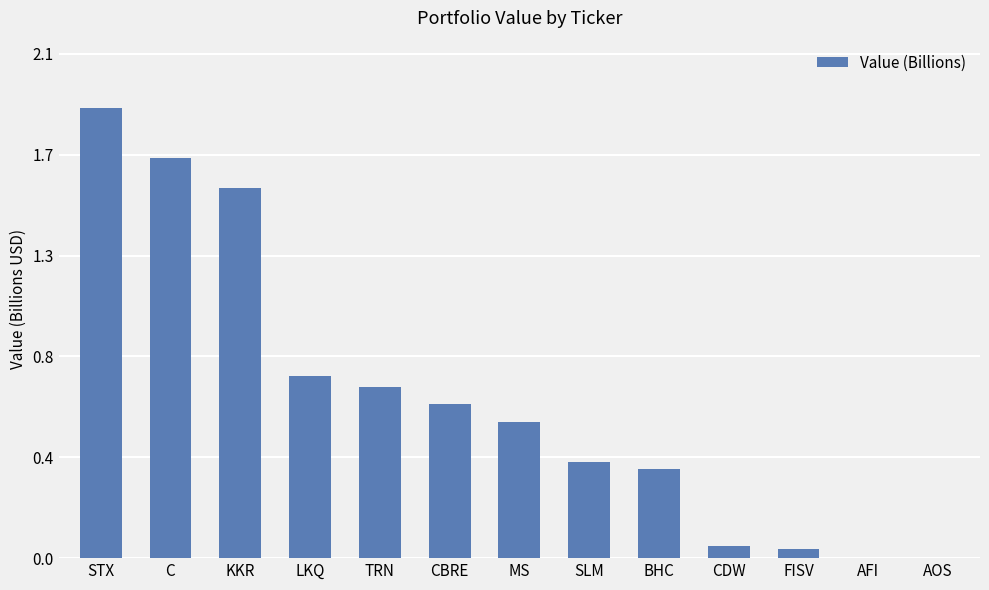

Rank the categories by value from lowest to highest.

AFI, AOS, FISV, CDW, BHC, SLM, MS, CBRE, TRN, LKQ, KKR, C, STX